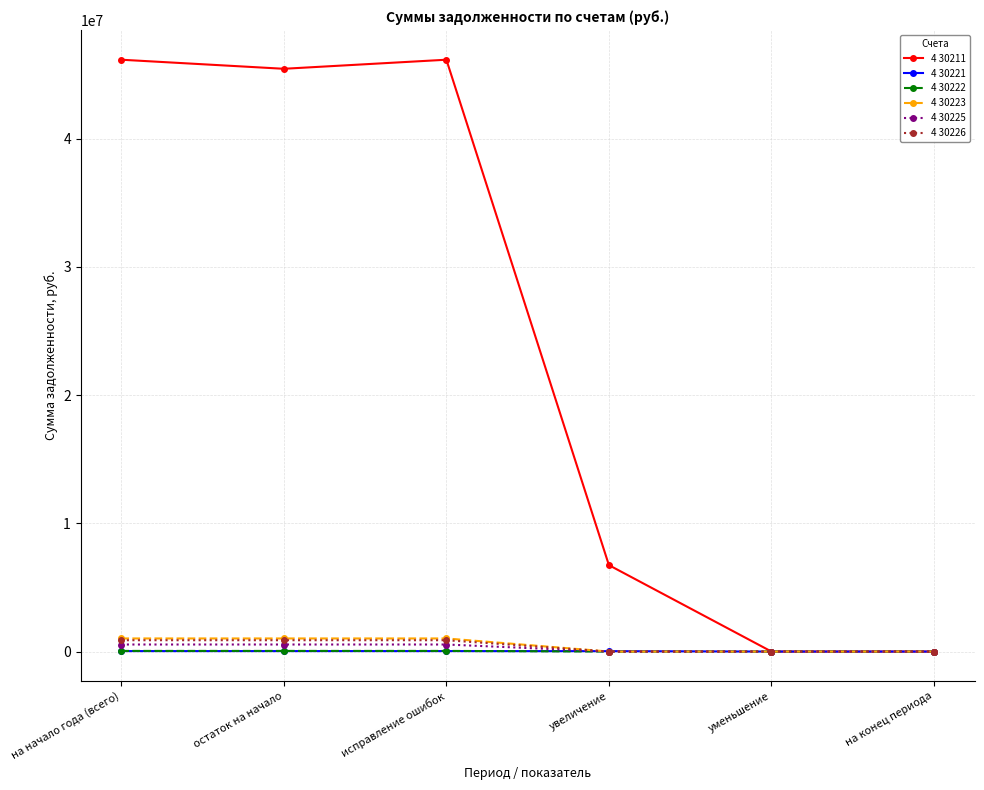

What is the label of the 1st point from the left?

на начало года (всего)